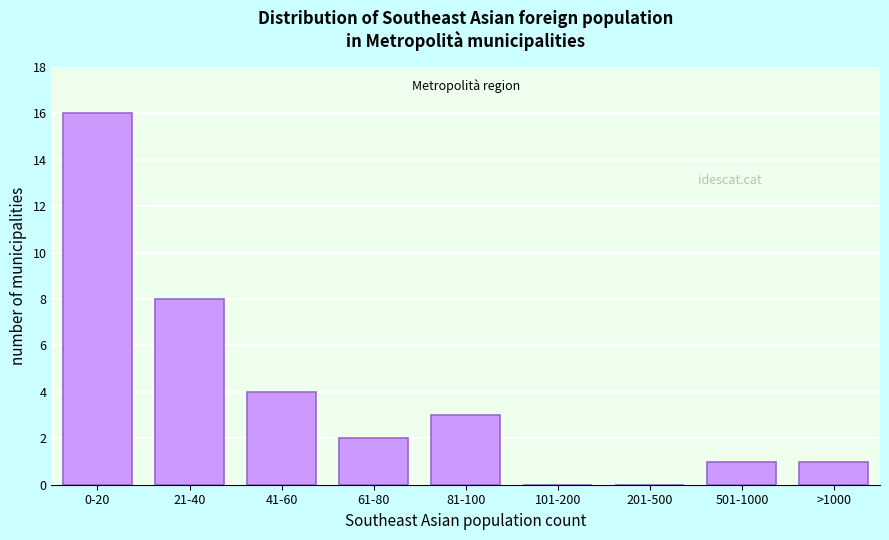

Reading right to left, extract all data points from this chart.

>1000=1	501-1000=1	201-500=0	101-200=0	81-100=3	61-80=2	41-60=4	21-40=8	0-20=16